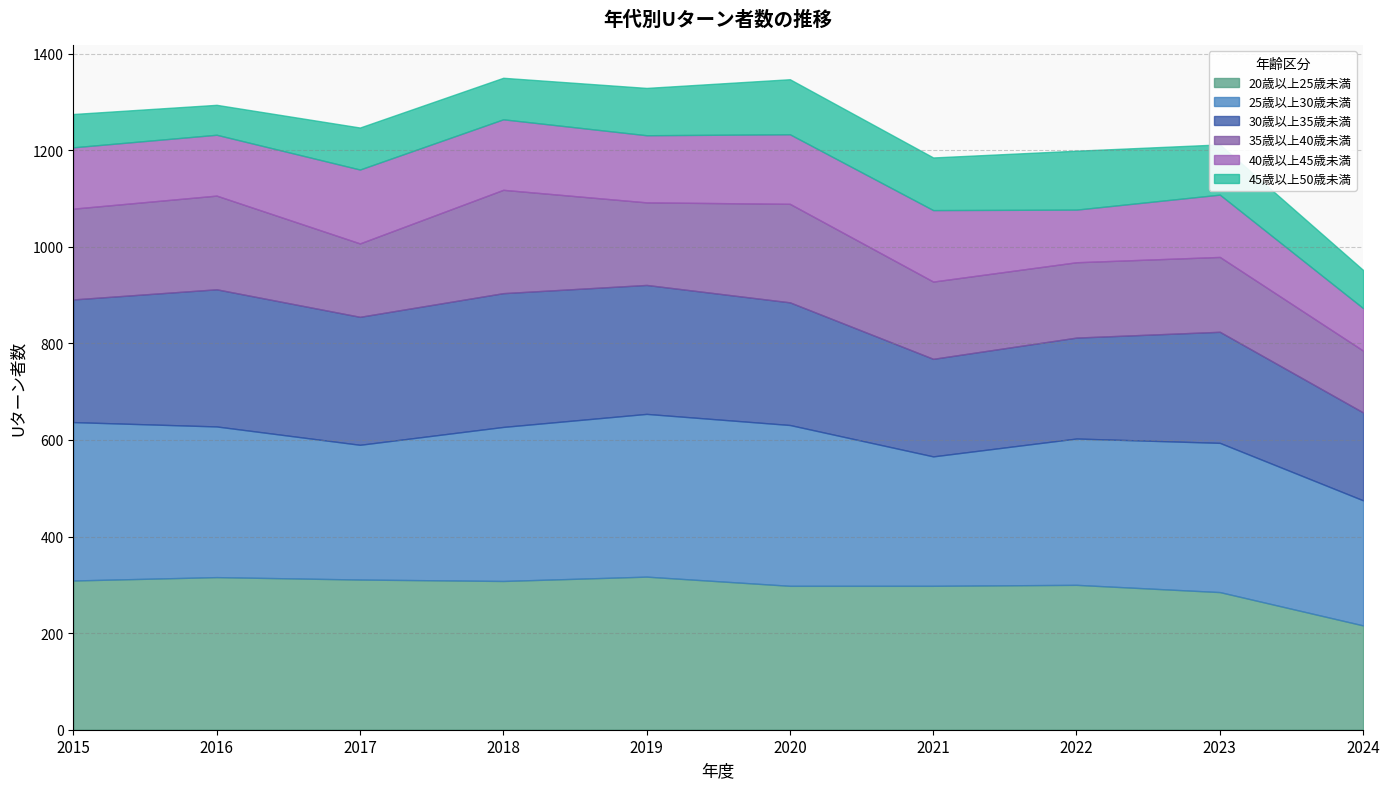

True or false: 20歳以上25歳未満 and 35歳以上40歳未満 cross at least once.

False